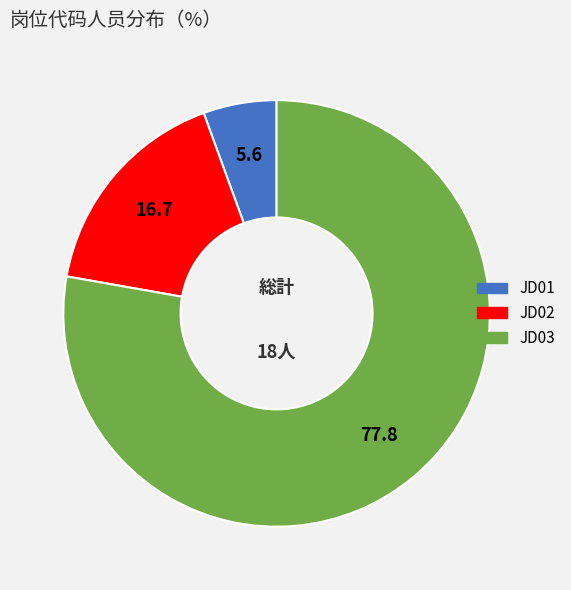

Does any single category account for the majority?

Yes